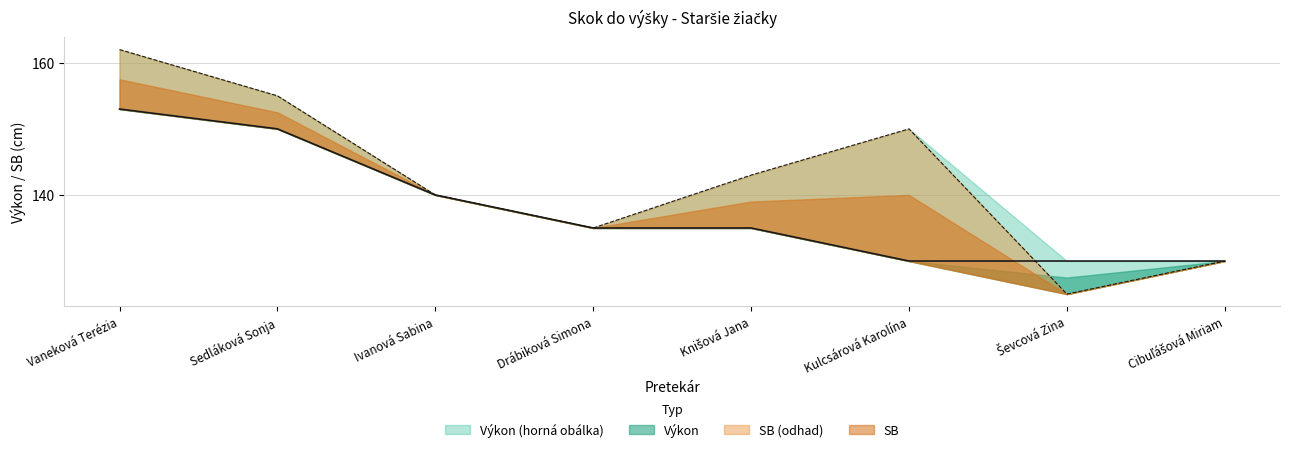

At how many categories does at least one series exceed 160?

1